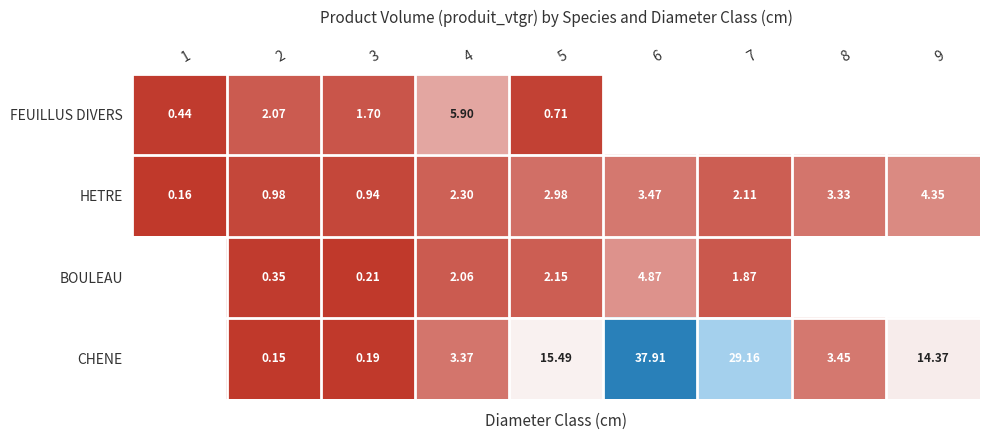

Is it true that HETRE equals 3.2 at 7?

False